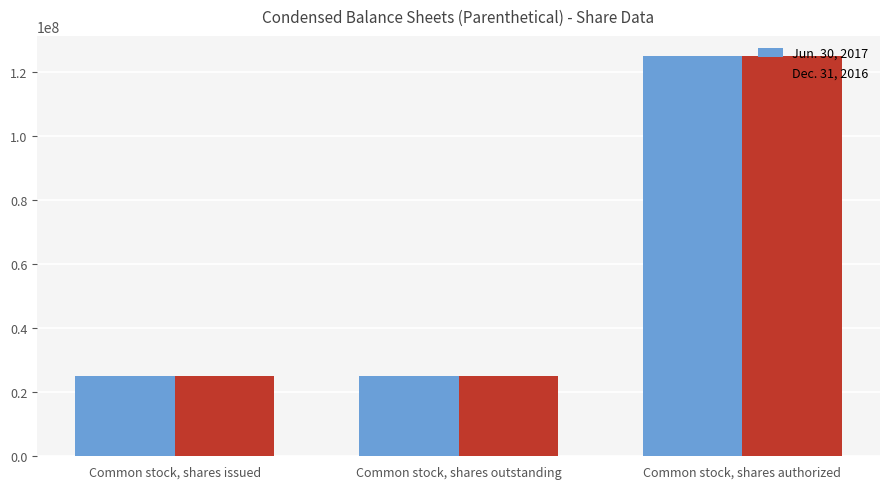

How many Jun. 30, 2017 values are between 25049250 and 125000000?

3